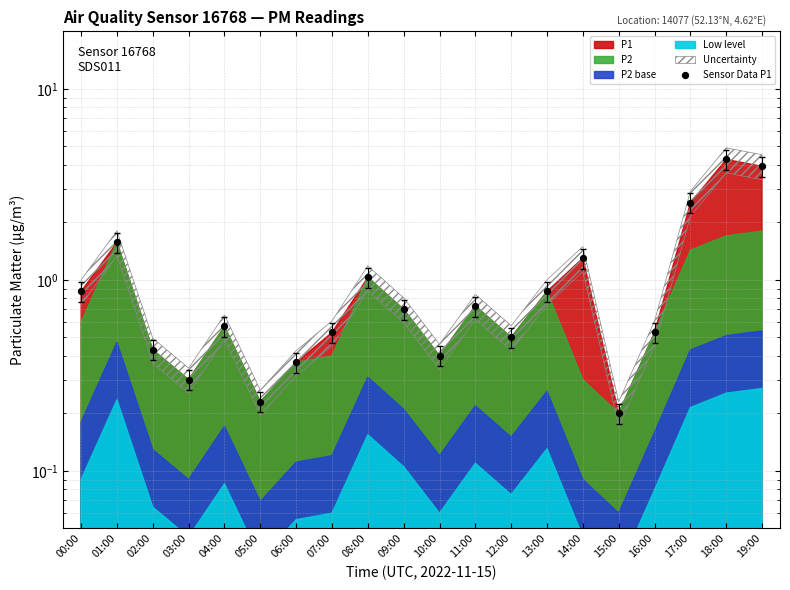

What is the change in value from 07:00 to 17:00?

+2.0